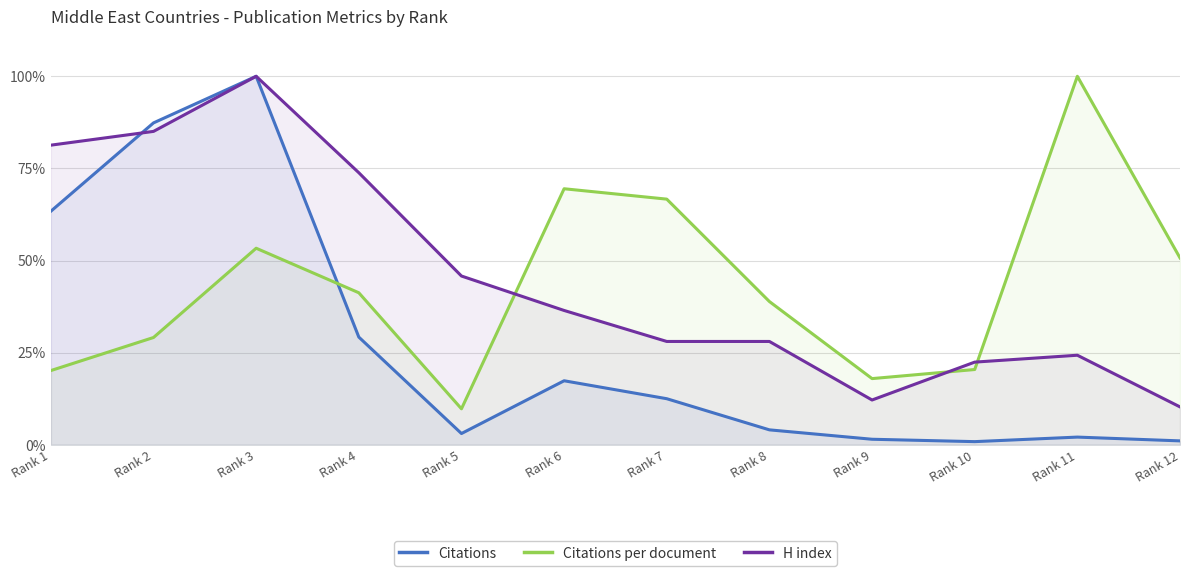

How many lines are shown in the chart?

3